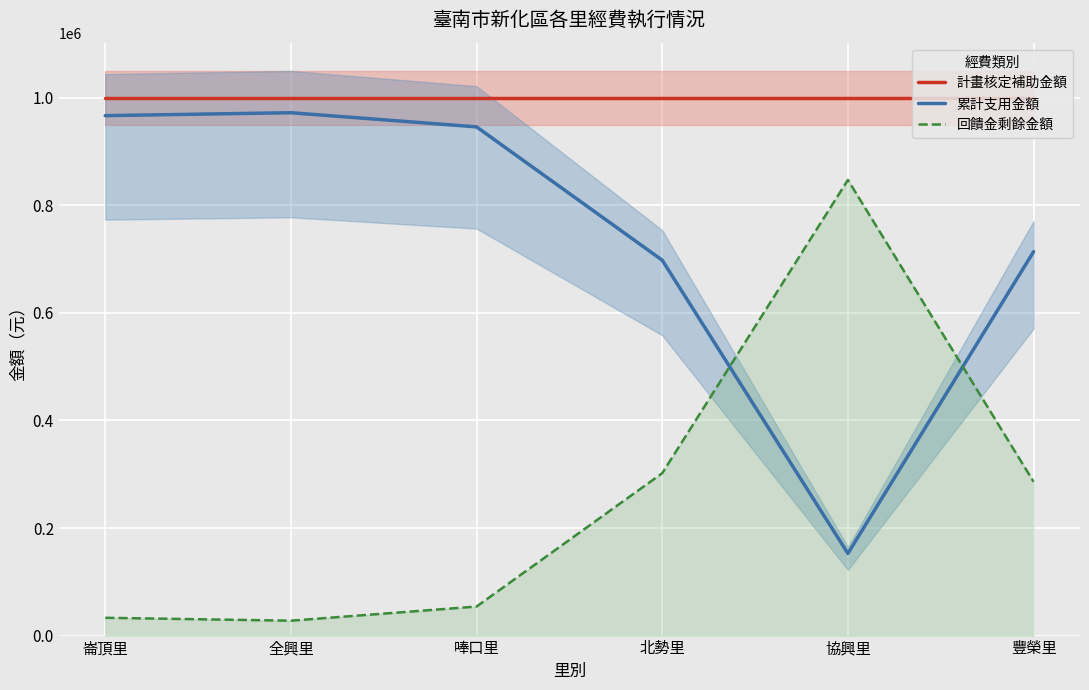

True or false: 累計支用金額 has a value of 152734 at 協興里.

True